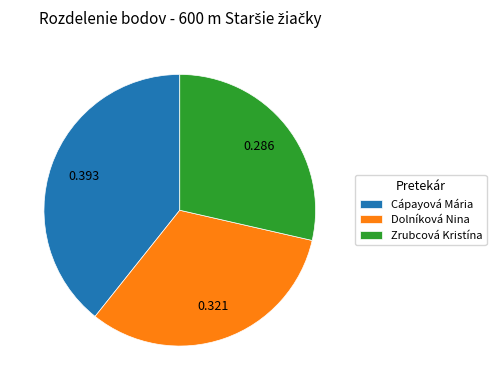

Combined, do Cápayová Mária and Zrubcová Kristína account for over 50%?

Yes